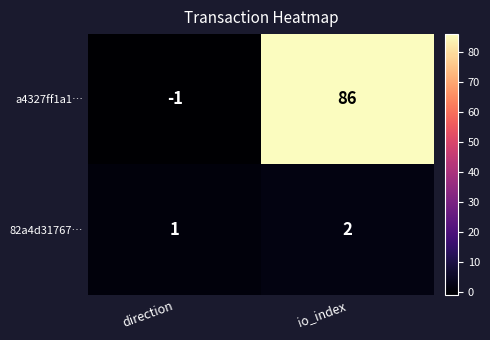

How many series are shown in this chart?

2